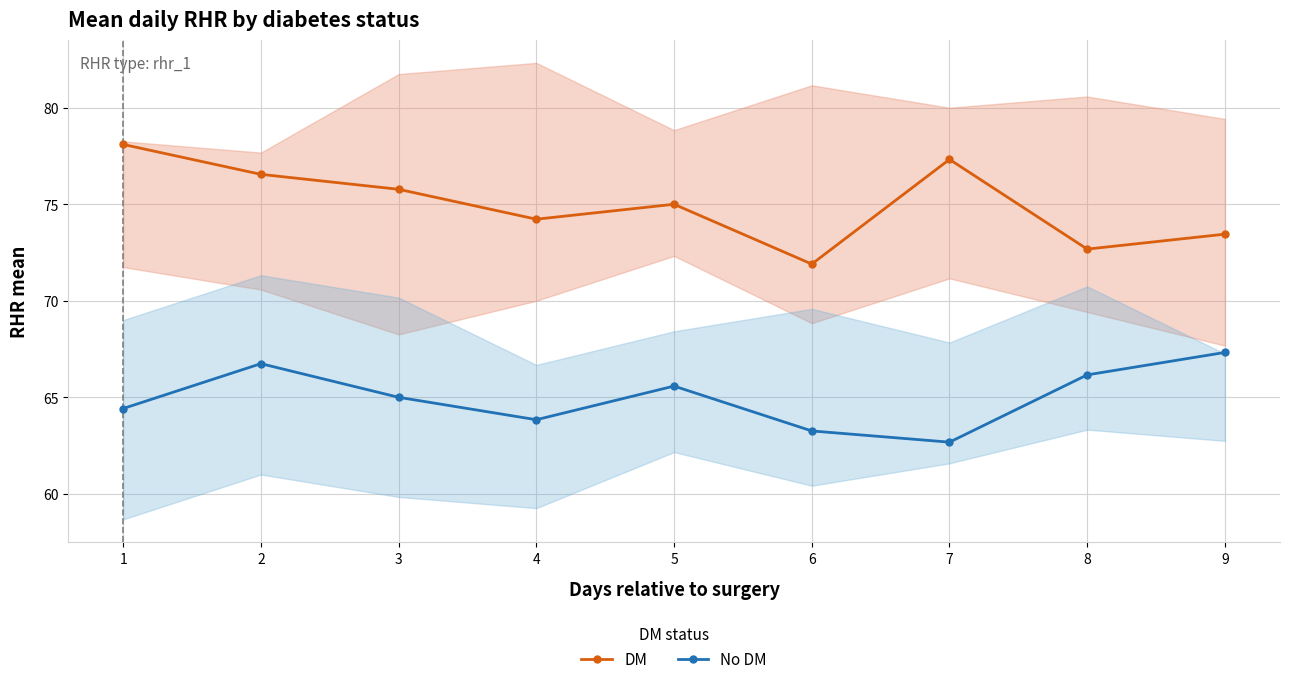

Does the chart have visible grid lines?

Yes